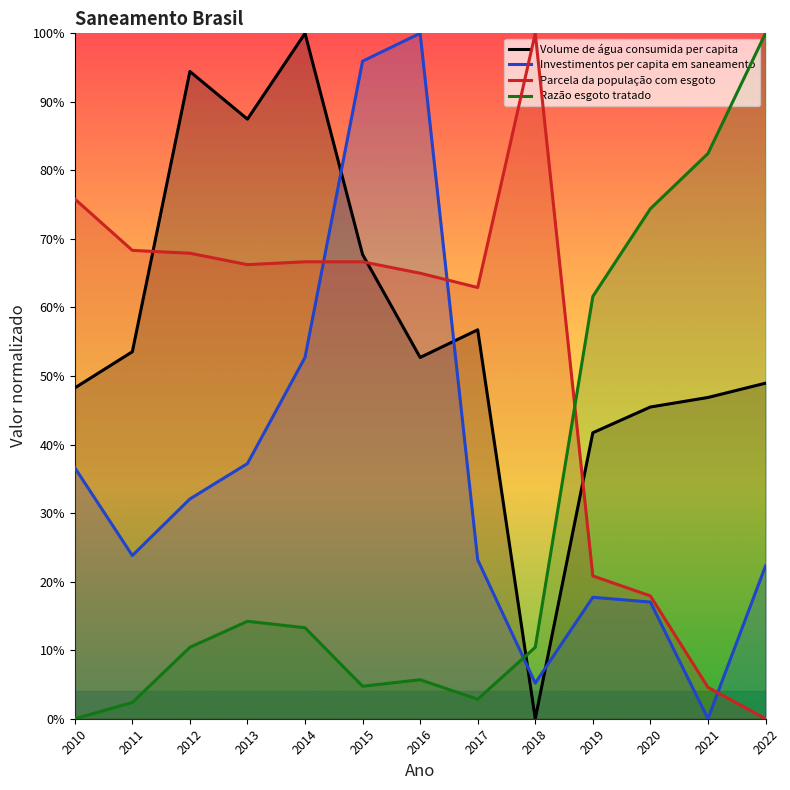

Is the value of Investimentos per capita em saneamento at 2014 greater than the value of Volume de água consumida per capita at 2021?

Yes